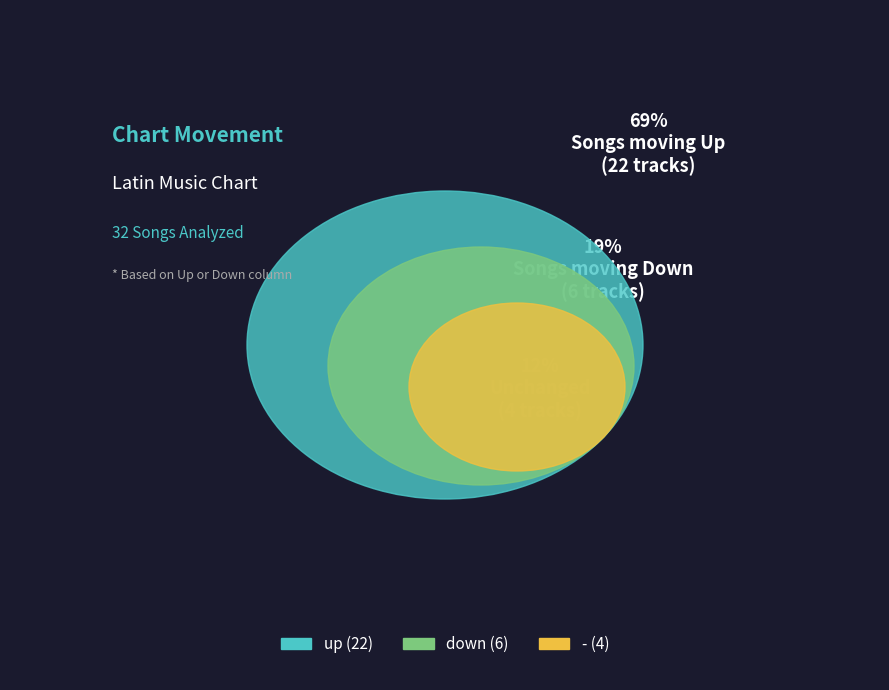

Rank the categories by value from highest to lowest.

up, down, -